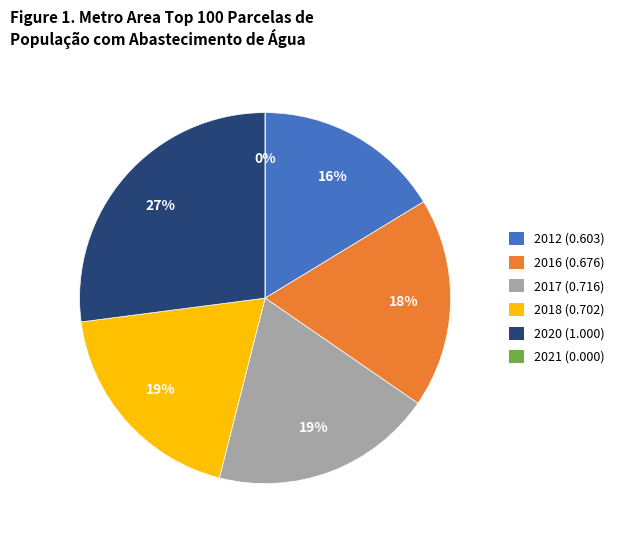

Rank the categories by value from lowest to highest.

2021, 2012, 2016, 2018, 2017, 2020